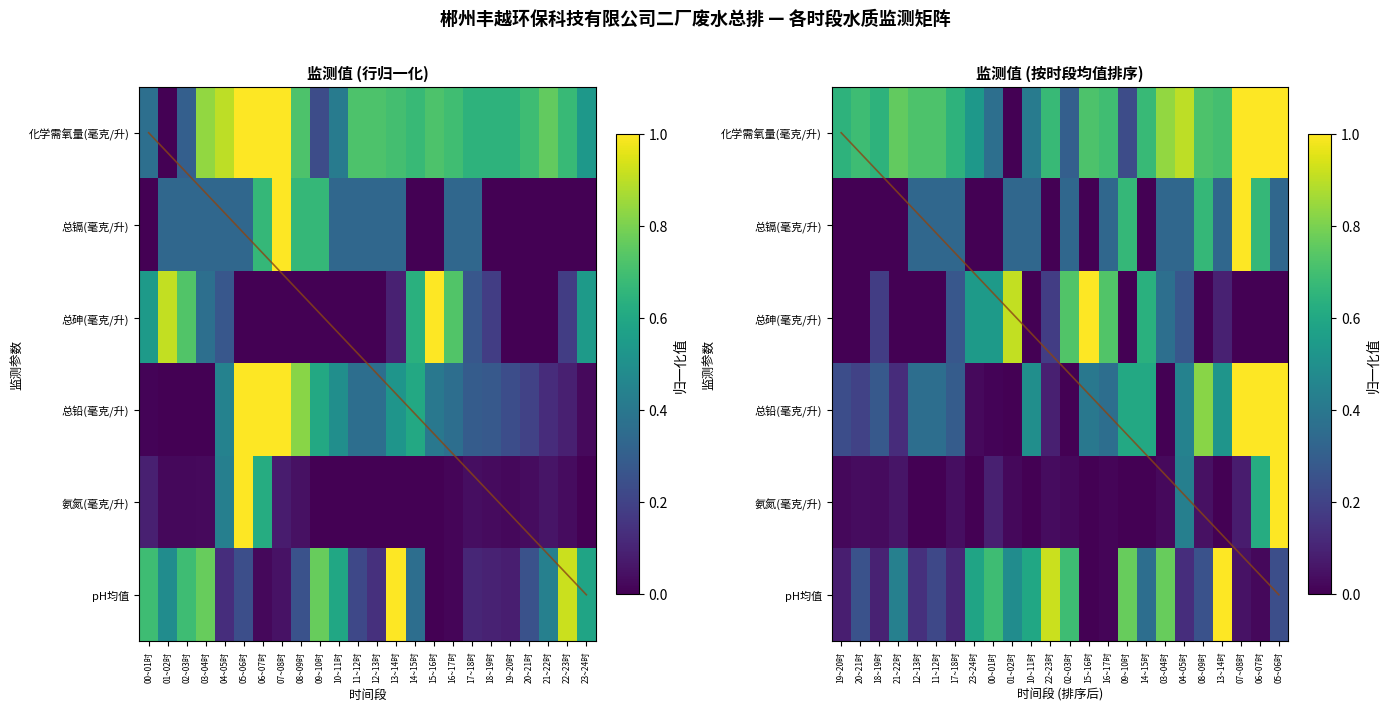

At how many categories does at least one series exceed 0?

24